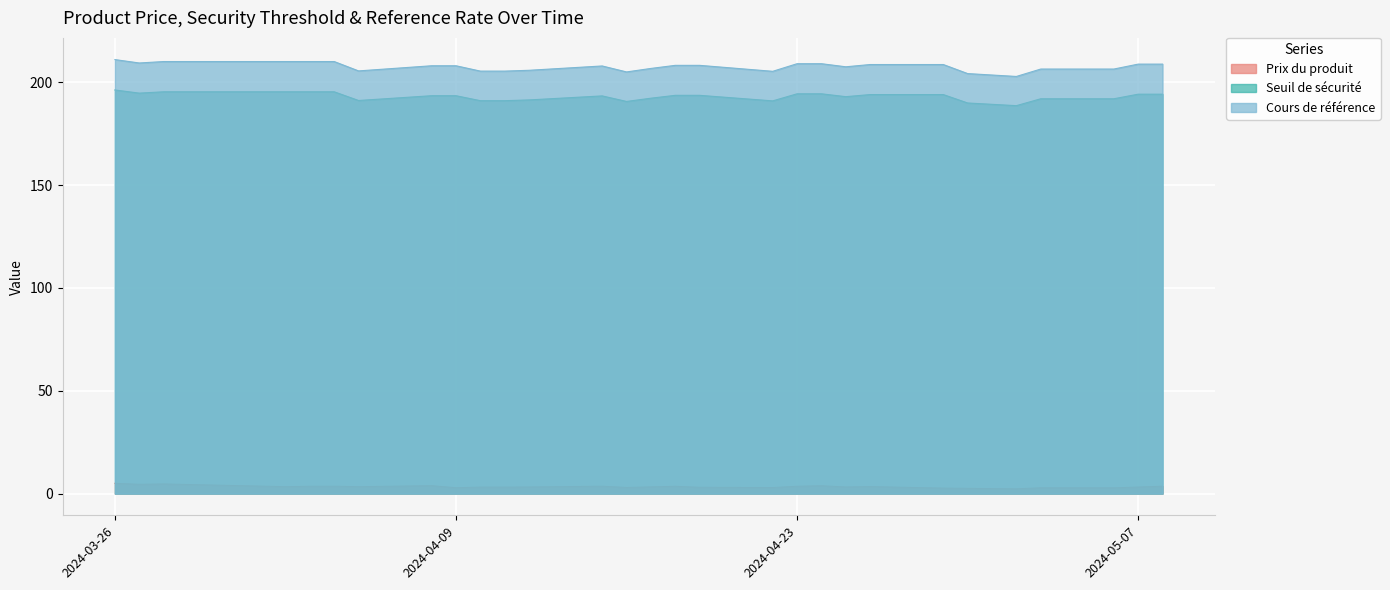

Rank the series at 2024-04-09 from lowest to highest value.

Prix du produit, Seuil de sécurité, Cours de référence